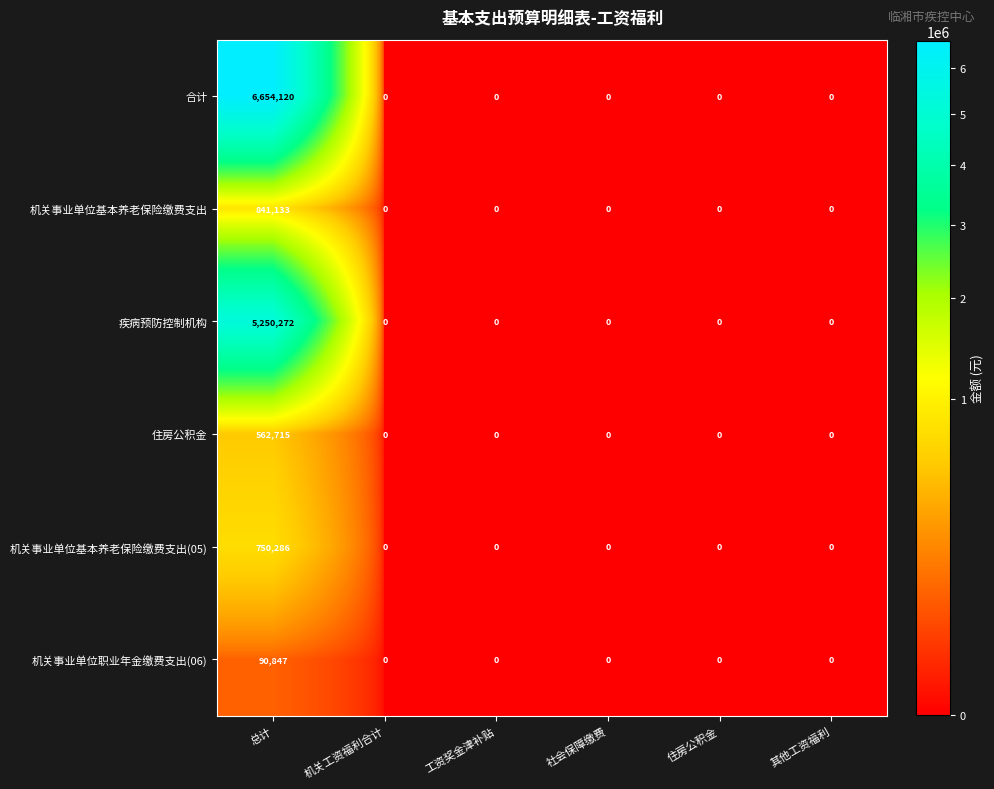

How many series are shown in this chart?

6